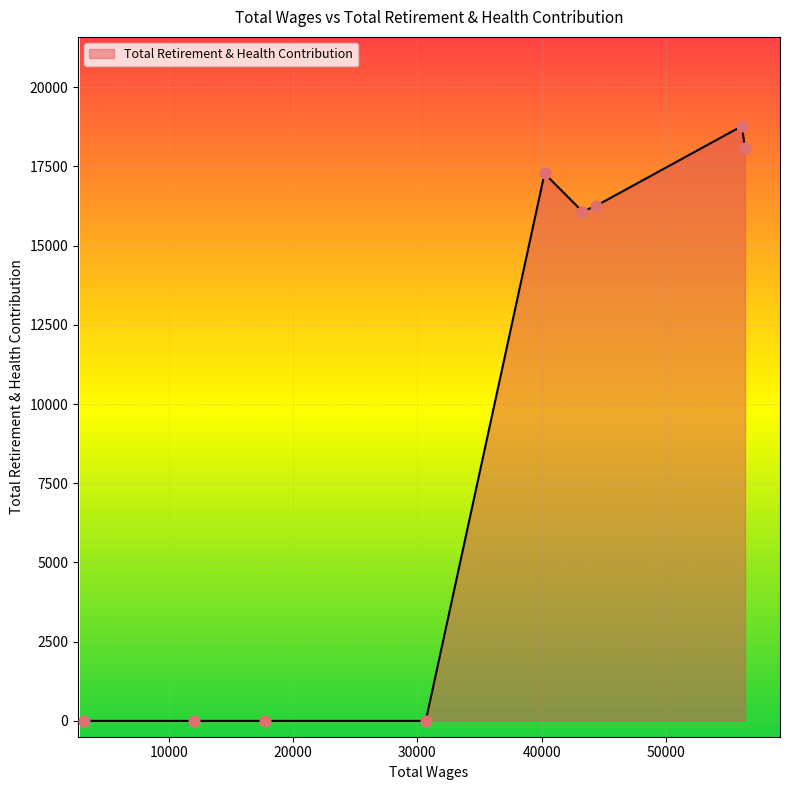

What is the difference between the maximum and minimum values?

18772